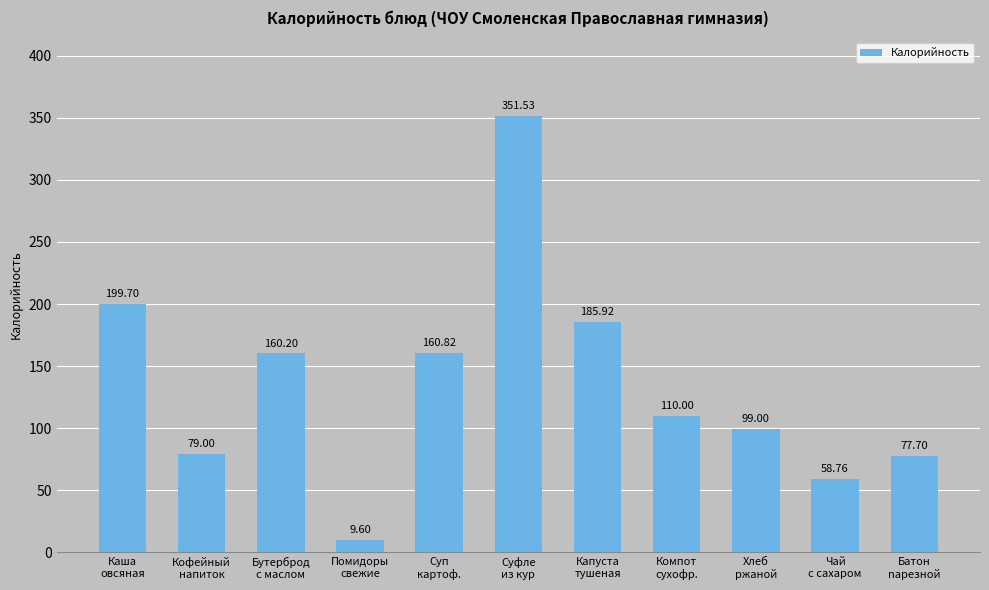

List the labels in order of value, largest first.

Суфле
из кур, Каша
овсяная, Капуста
тушеная, Суп
картоф., Бутерброд
с маслом, Компот
сухофр., Хлеб
ржаной, Кофейный
напиток, Батон
nарезной, Чай
с сахаром, Помидоры
свежие